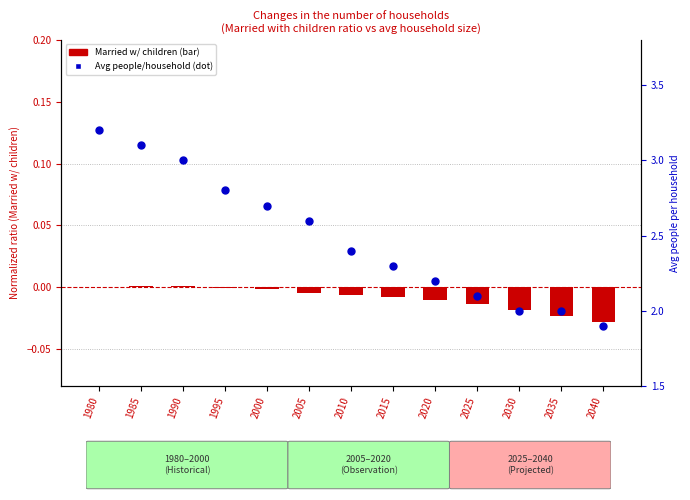

At which category is the sum across all series the highest?

1980